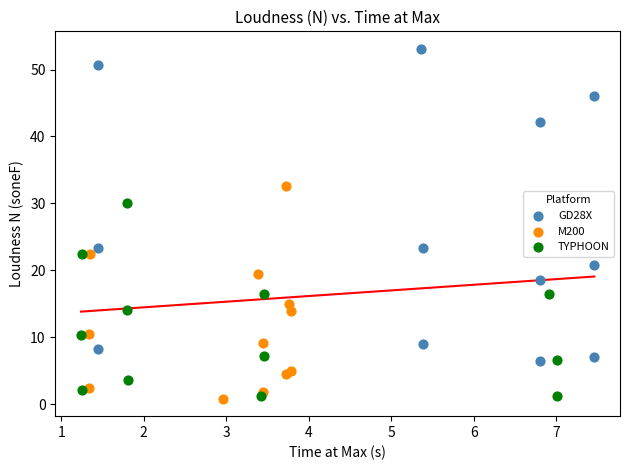

Which series has the largest Y range (max minus min)?

GD28X